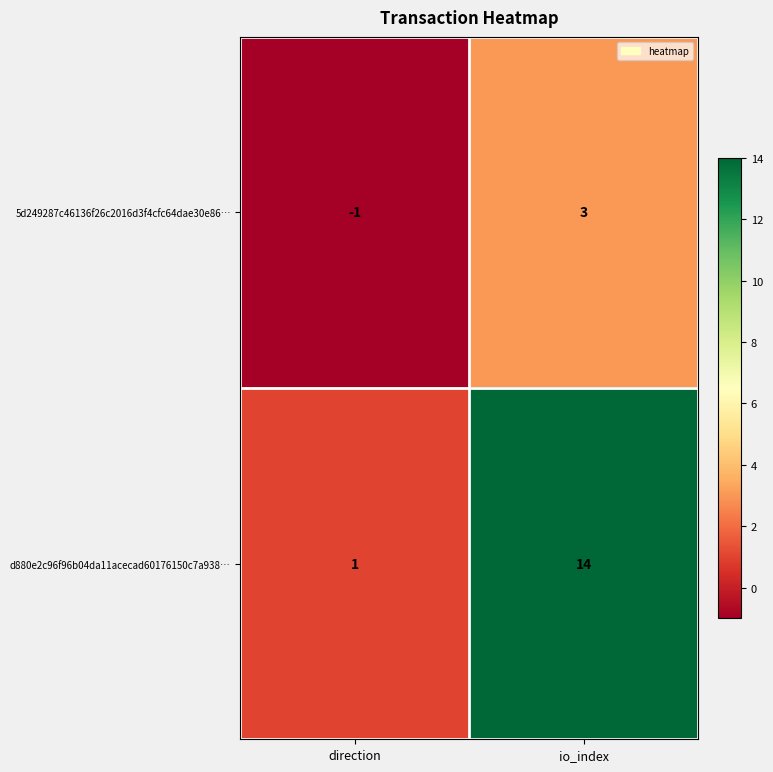

Which series has the widest spread of values?

d880e2c96f96b04da11acecad60176150c7a938…